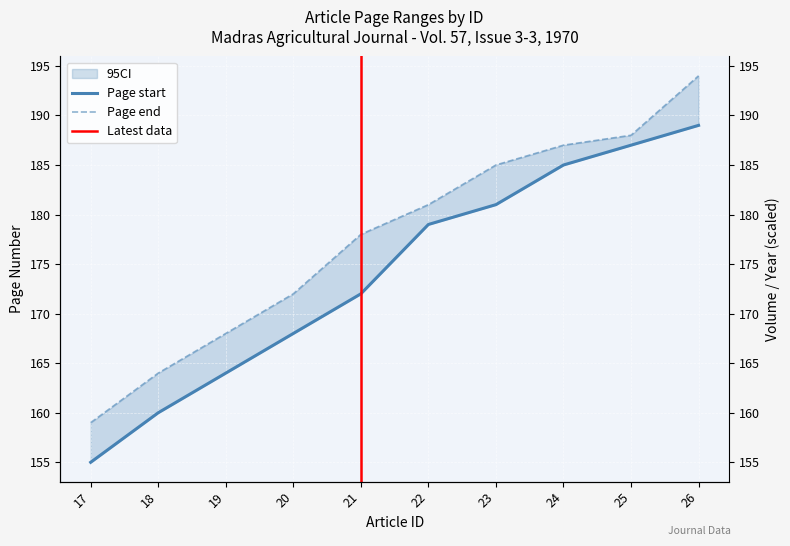

True or false: Page start has a value of 155 at 17.

True